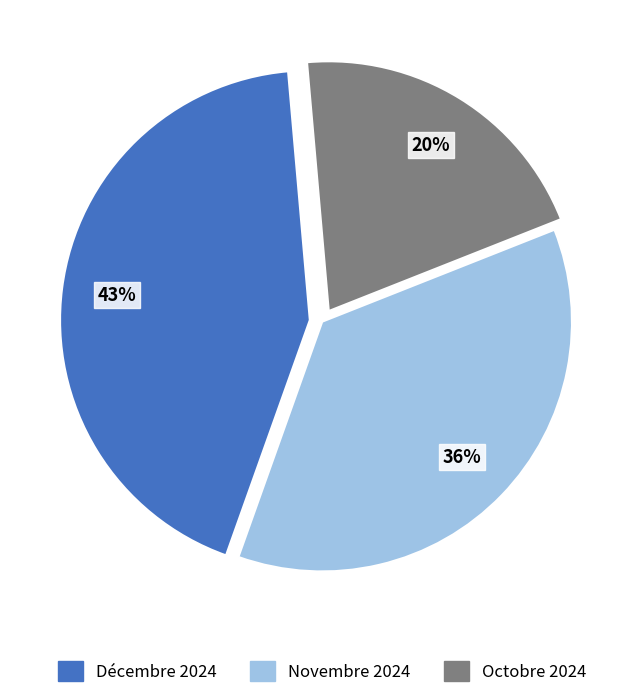

Rank the categories by value from highest to lowest.

Décembre 2024, Novembre 2024, Octobre 2024